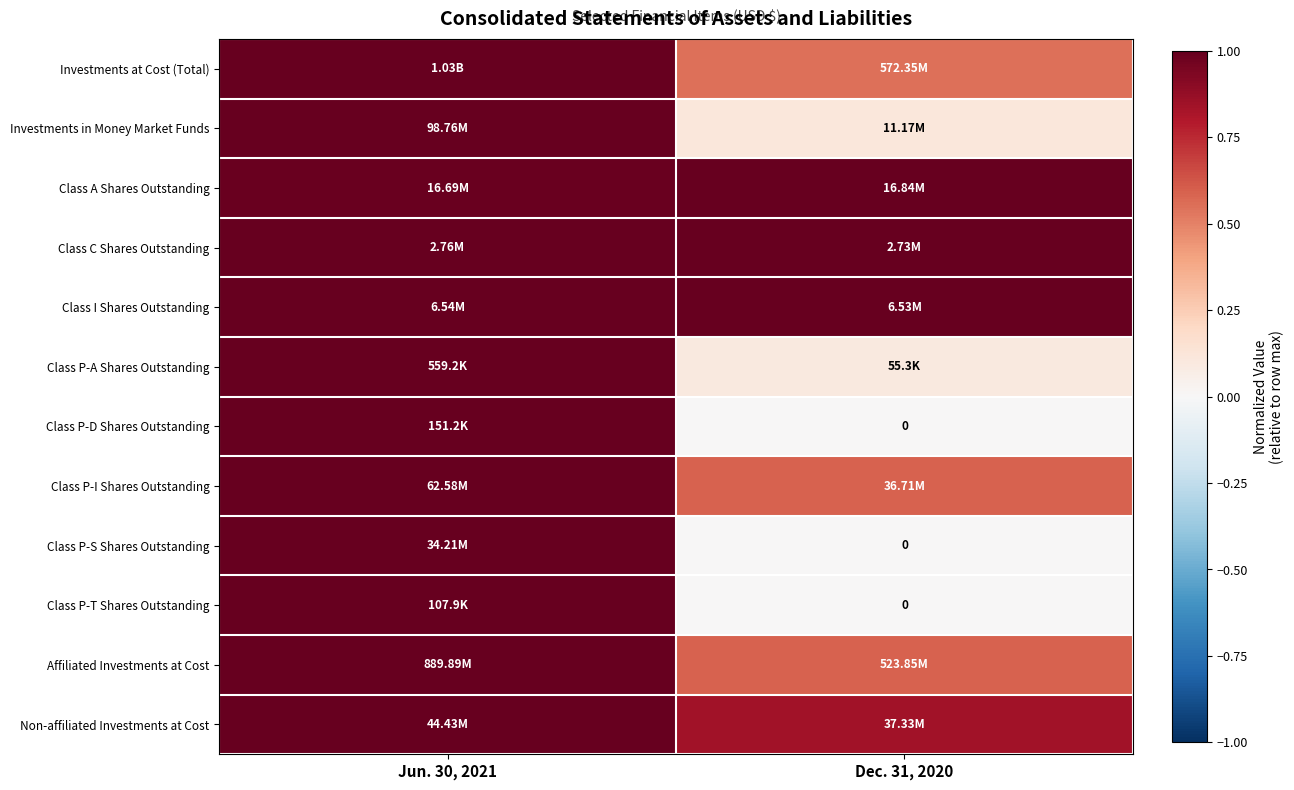

What is the highest value of the Class P-S Shares Outstanding series?

1.0